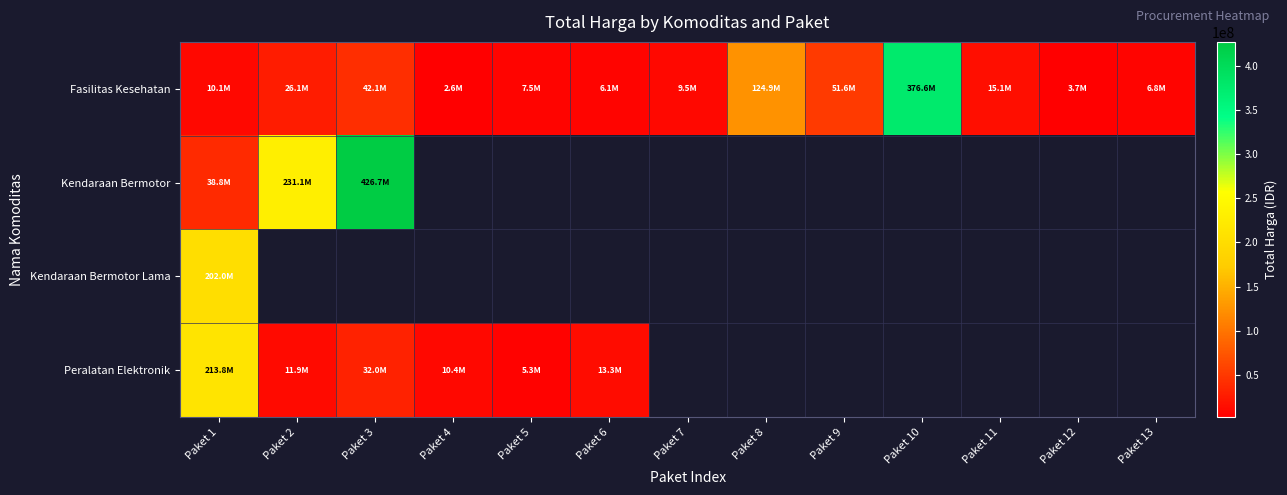

How many values in Kendaraan Bermotor Lama are above zero?

1